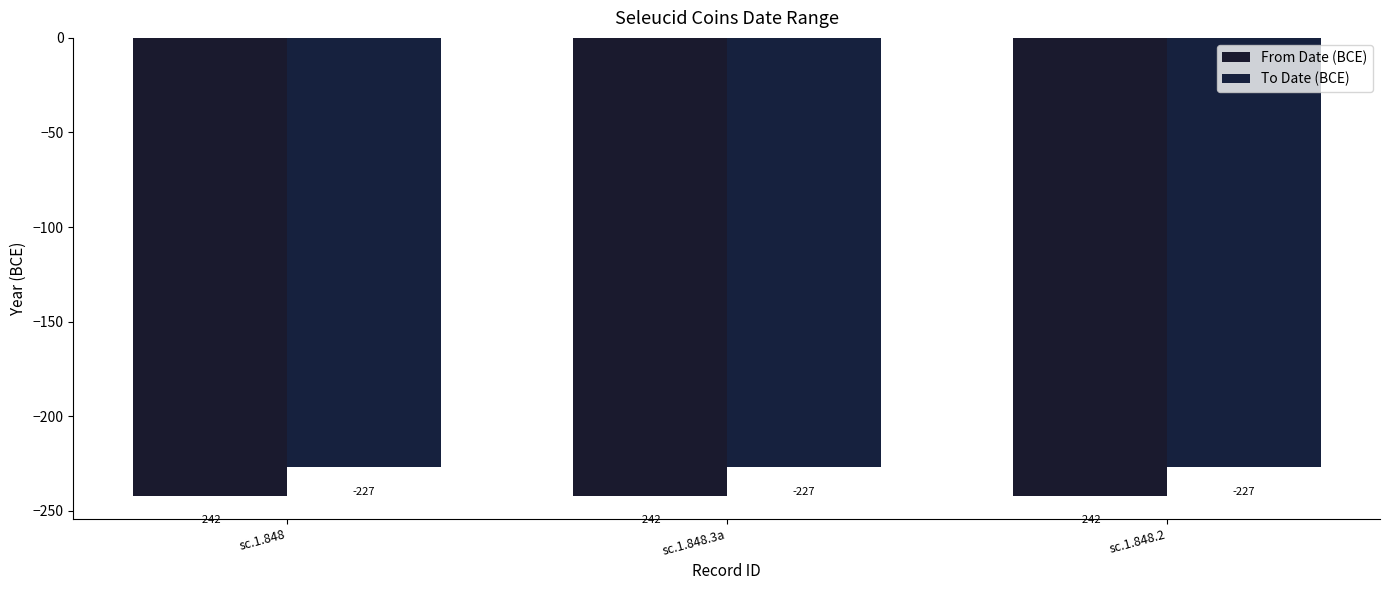

True or false: From Date (BCE) has a value of -242 at sc.1.848.

True